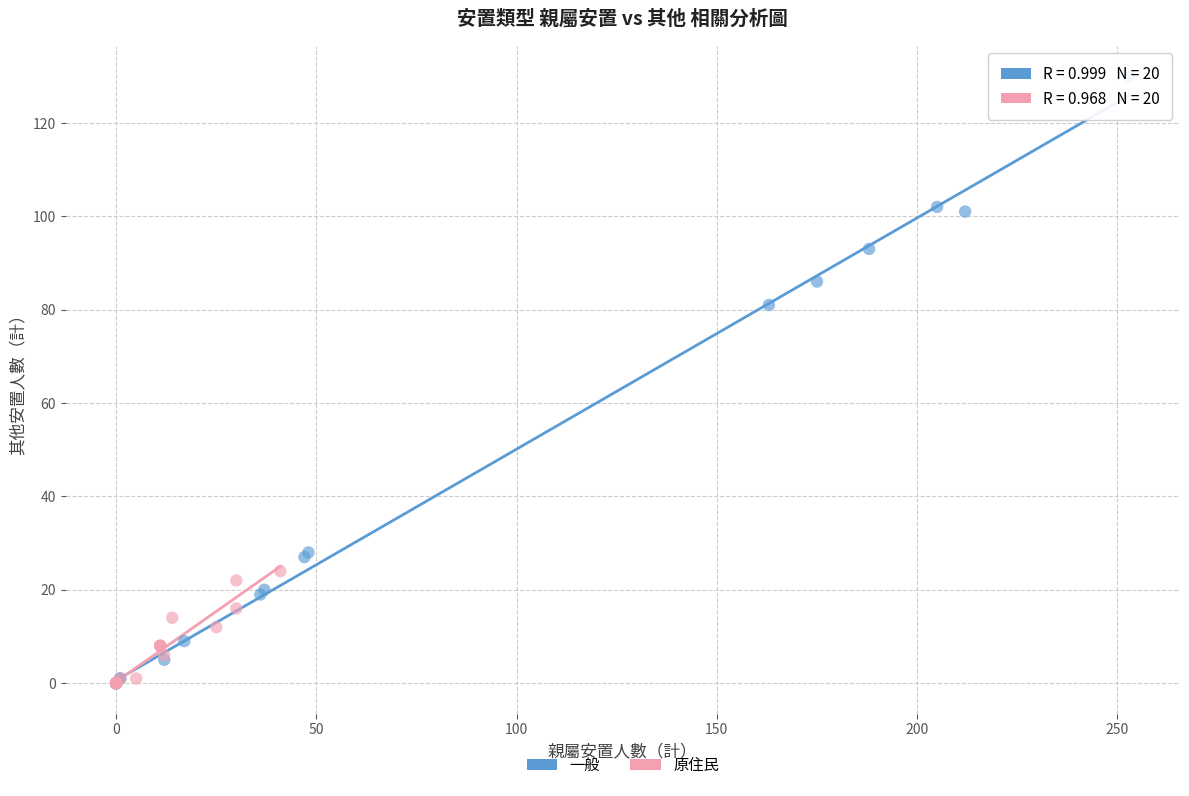

Which series reaches the maximum Y coordinate?

一般